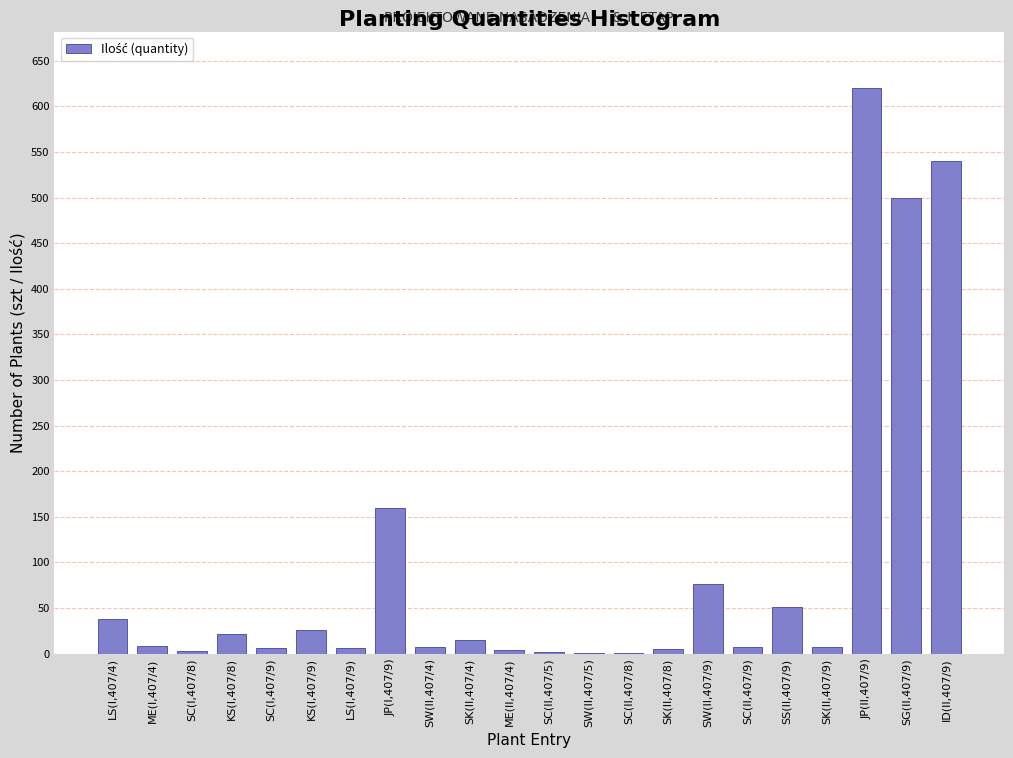

The value at JP(I,407/9) is 160. True or false?

True